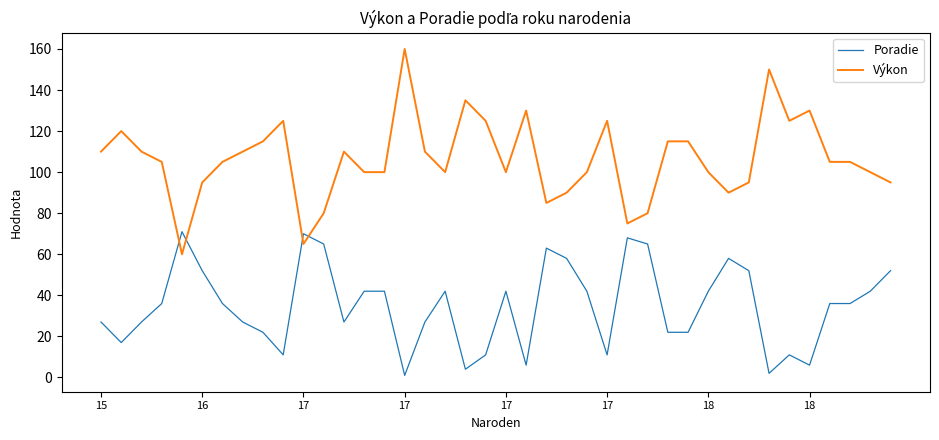

Which series has the widest spread of values?

Výkon